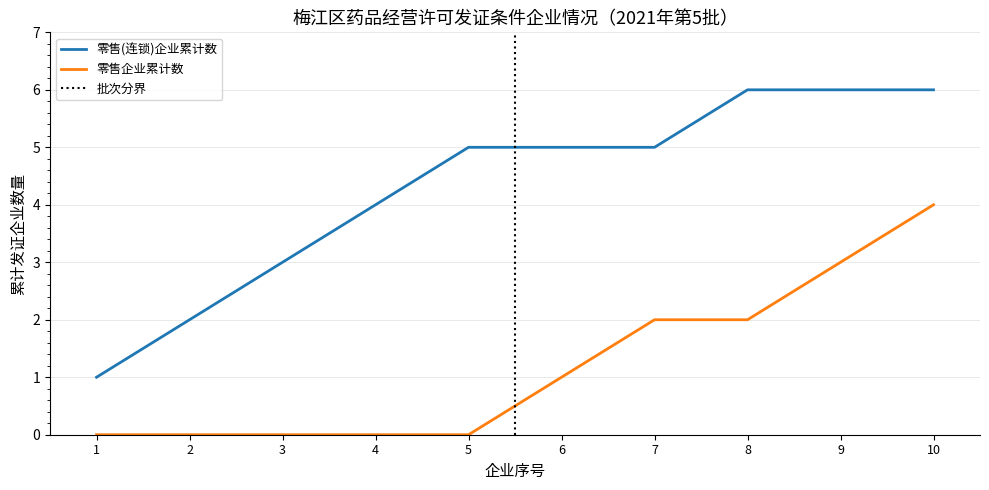

What is the sum of all values?

55